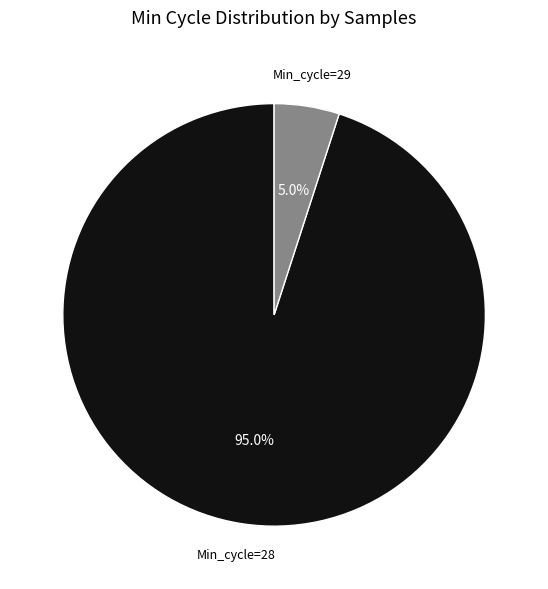

Is there any slice that represents more than half of the pie?

Yes